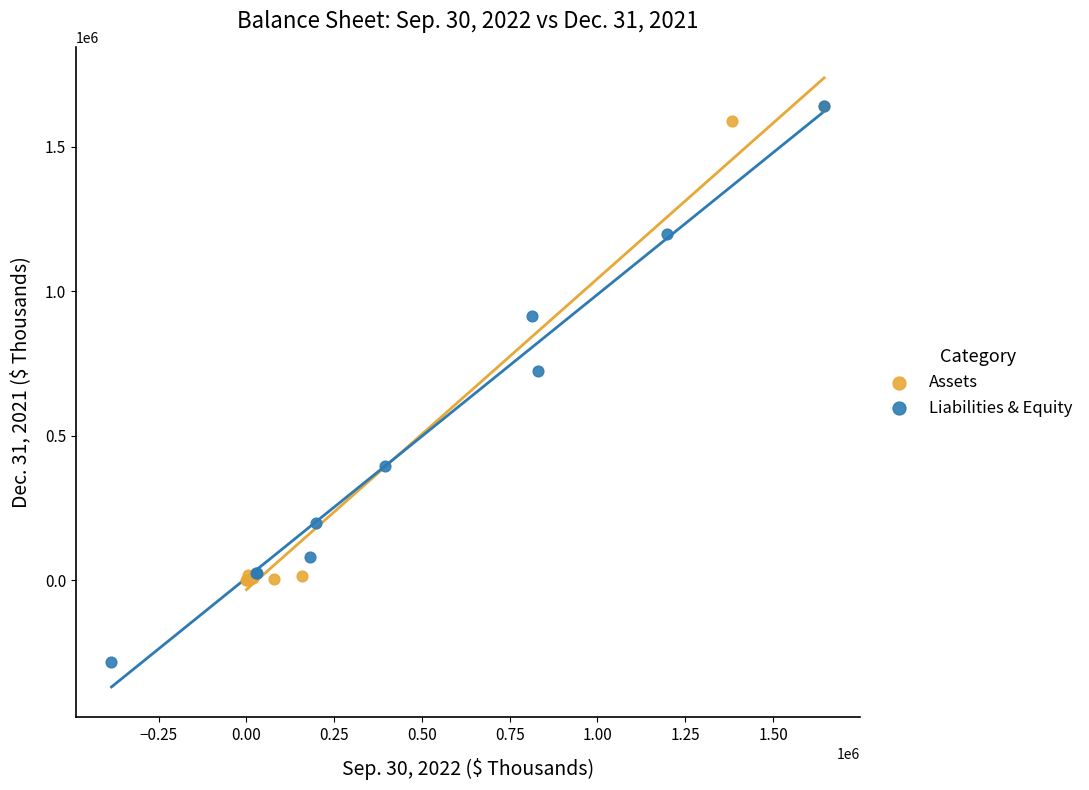

Which series has the largest Y range (max minus min)?

Liabilities & Equity